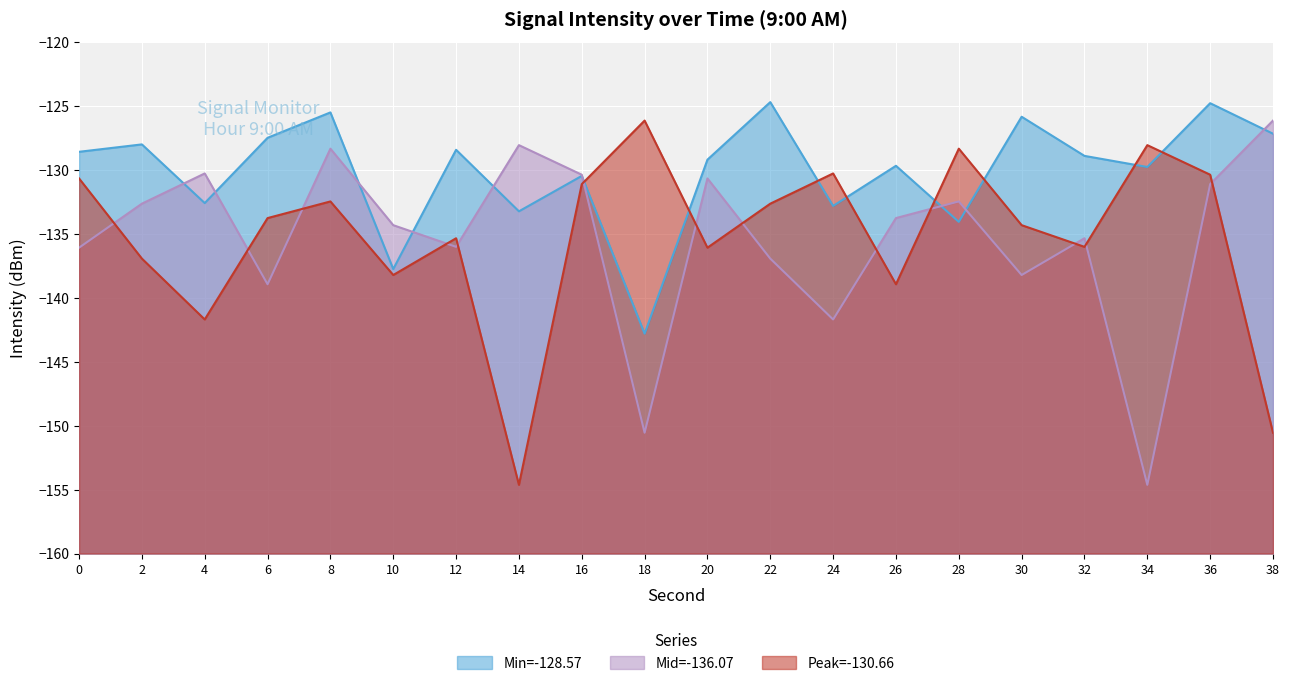

Reading left to right, list all the values displayed in this chart.

Min=-128.57: 0=-128.6	2=-128.0	4=-132.6	6=-127.5	8=-125.5	10=-137.7	12=-128.4	14=-133.2	16=-130.5	18=-142.8	20=-129.2	22=-124.7	24=-132.8	26=-129.7	28=-134.1	30=-125.8	32=-128.9	34=-129.8	36=-124.8	38=-127.2
Mid=-136.07: 0=-136.1	2=-132.6	4=-130.3	6=-138.9	8=-128.3	10=-134.3	12=-136.0	14=-128.1	16=-130.4	18=-150.5	20=-130.7	22=-136.9	24=-141.7	26=-133.8	28=-132.5	30=-138.2	32=-135.3	34=-154.6	36=-131.1	38=-126.1
Peak=-130.66: 0=-130.7	2=-136.9	4=-141.7	6=-133.8	8=-132.5	10=-138.2	12=-135.3	14=-154.6	16=-131.1	18=-126.1	20=-136.1	22=-132.6	24=-130.3	26=-138.9	28=-128.3	30=-134.3	32=-136.0	34=-128.1	36=-130.4	38=-150.5